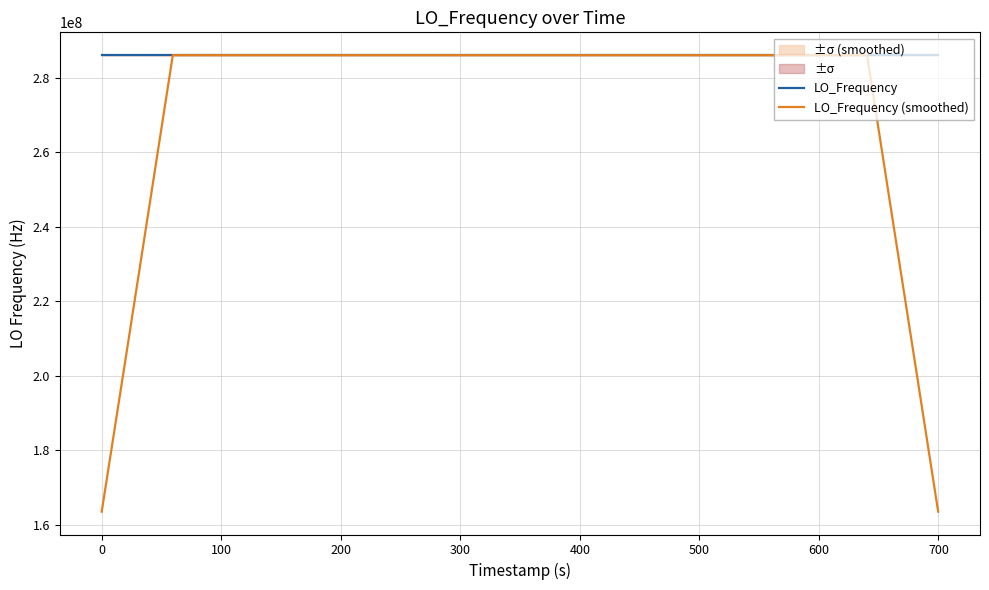

Which series has the largest total across all categories?

LO_Frequency